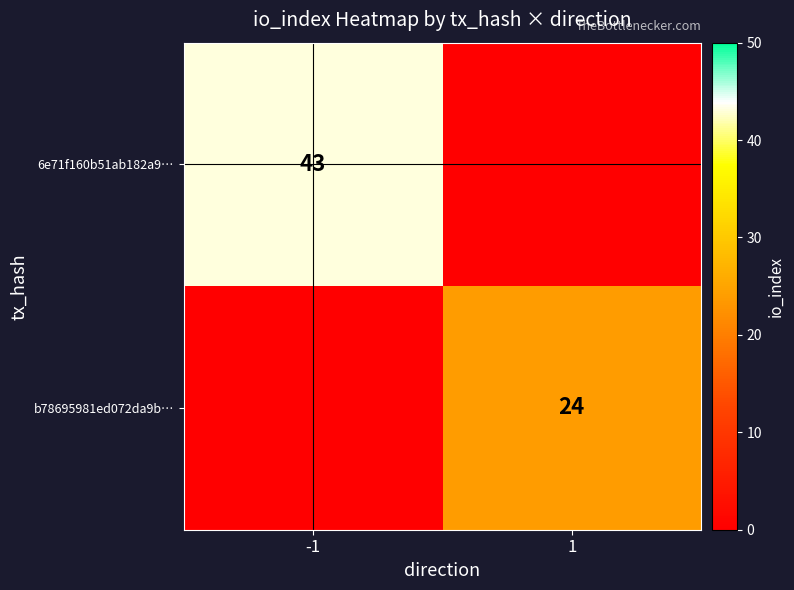

The b78695981ed072da9b… series shows 24 at 1. True or false?

True